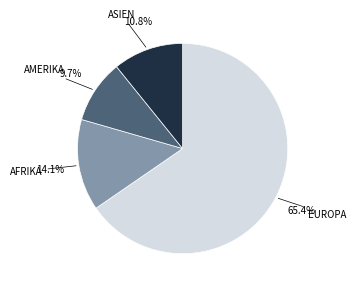

Is there a majority slice in this chart?

Yes